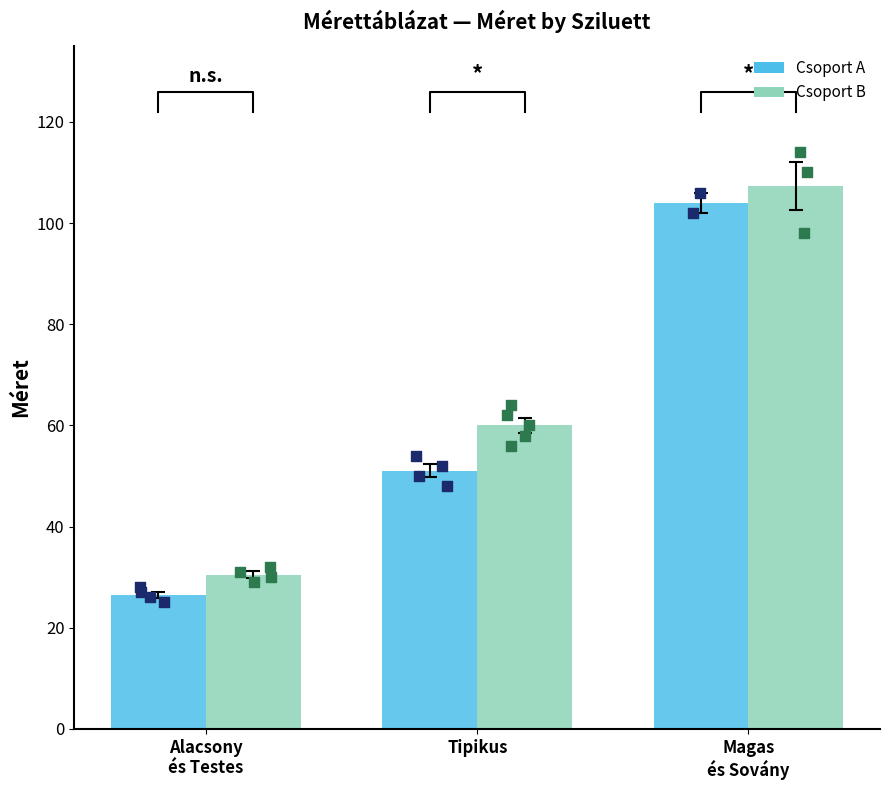

At how many categories does at least one series exceed 29?

3